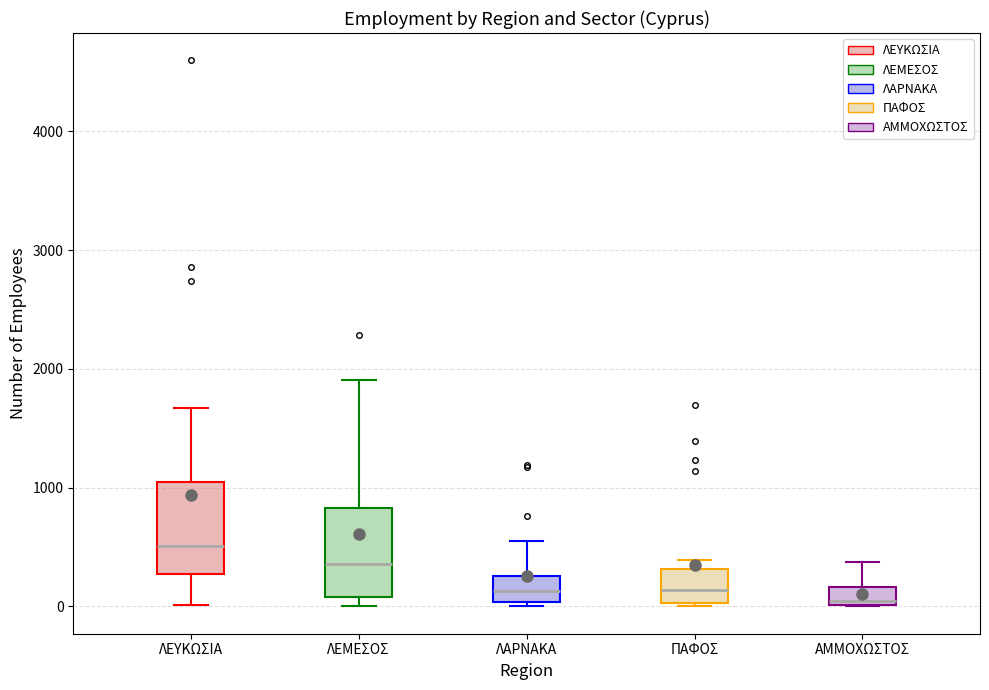

Where does the median line of the box for ΛΑΡΝΑΚΑ sit on the y-axis? The values are not printed on the chart, so give them approximately, as read against the axis.

100